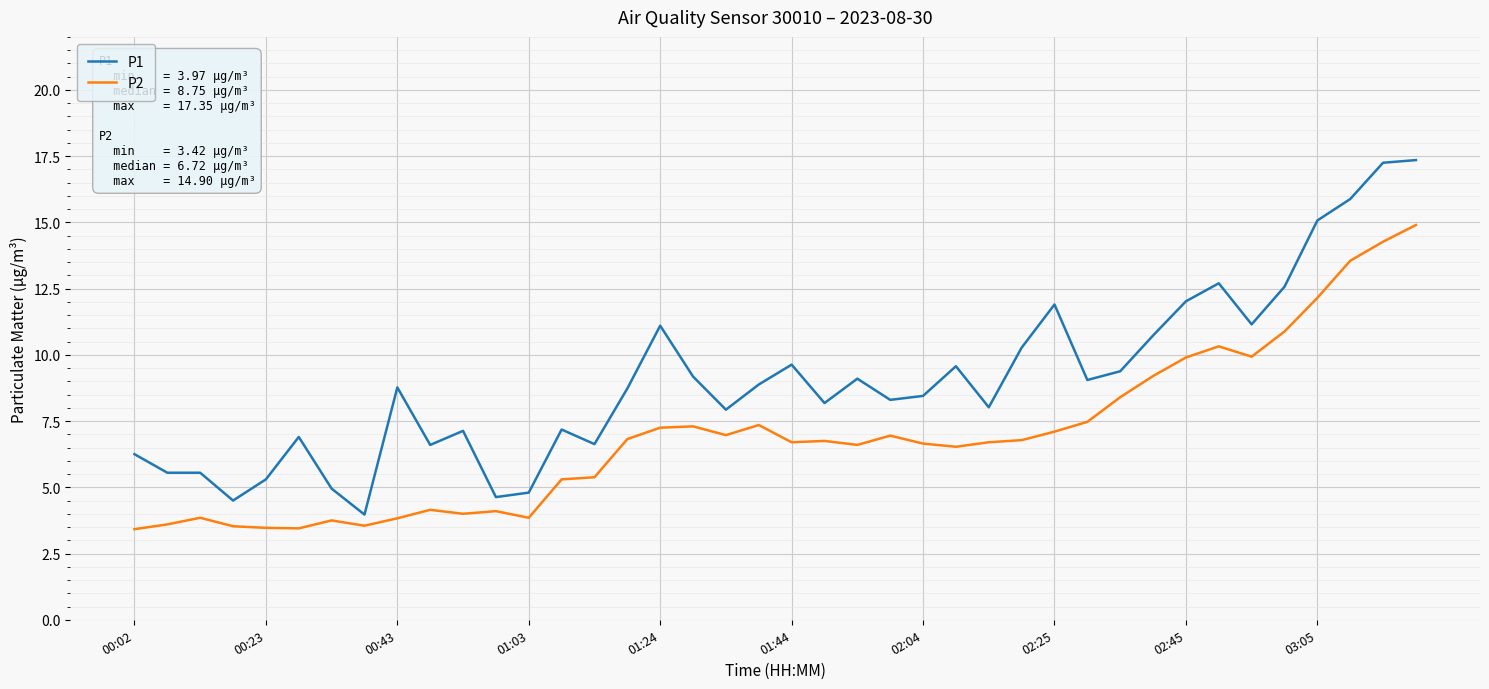

Rank the series by their average value, from lowest to highest.

P2, P1